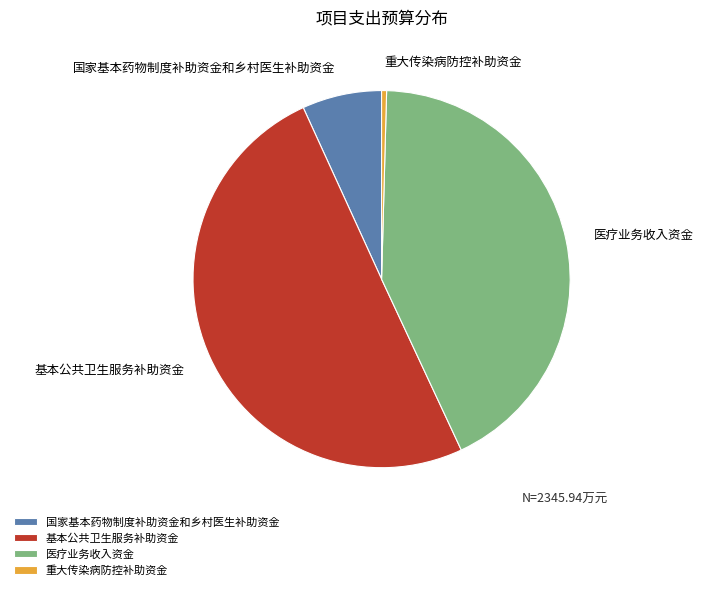

Which slice is the largest?

基本公共卫生服务补助资金